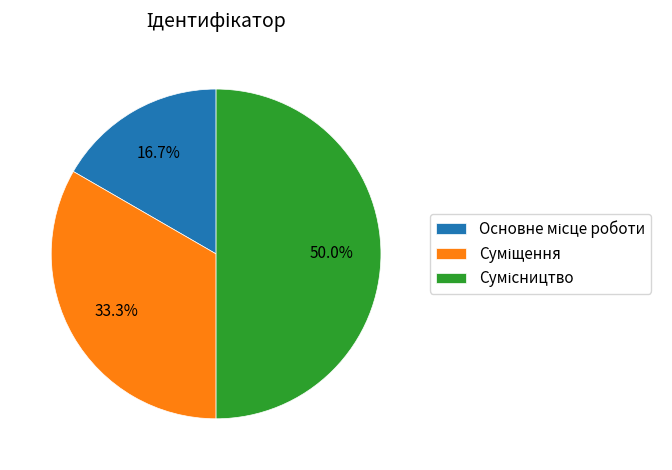

What percentage is the Сумісництво slice, to the nearest percent?

50%